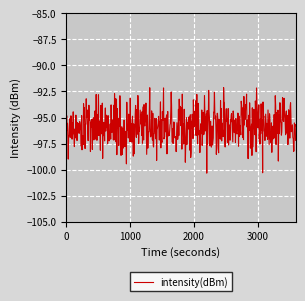

What is the difference between the maximum and minimum values?

8.2